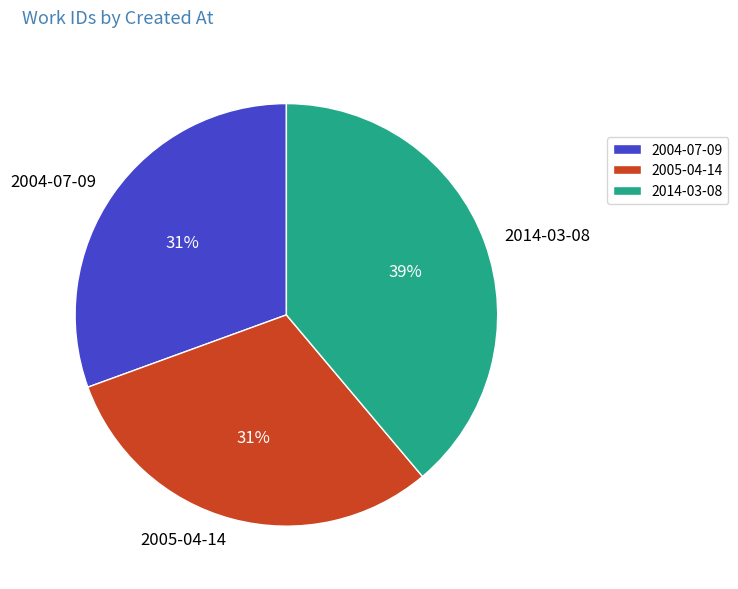

To the nearest percent, what is the average slice percentage?

33%